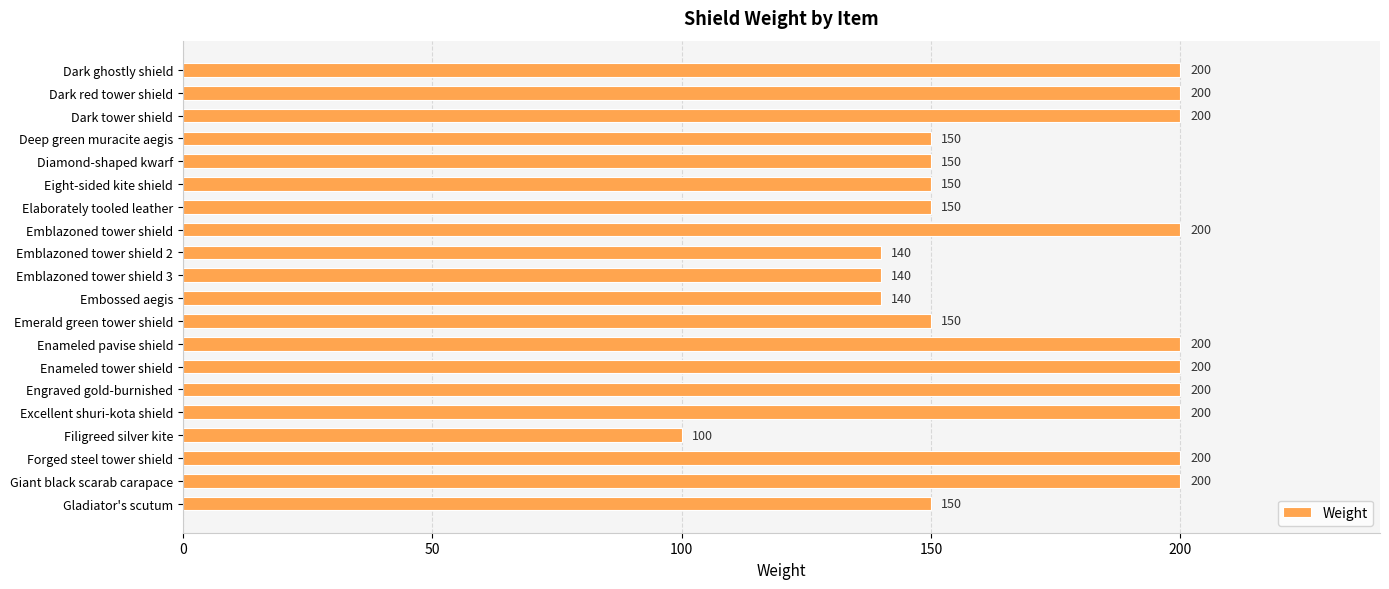

What is the average value?

171